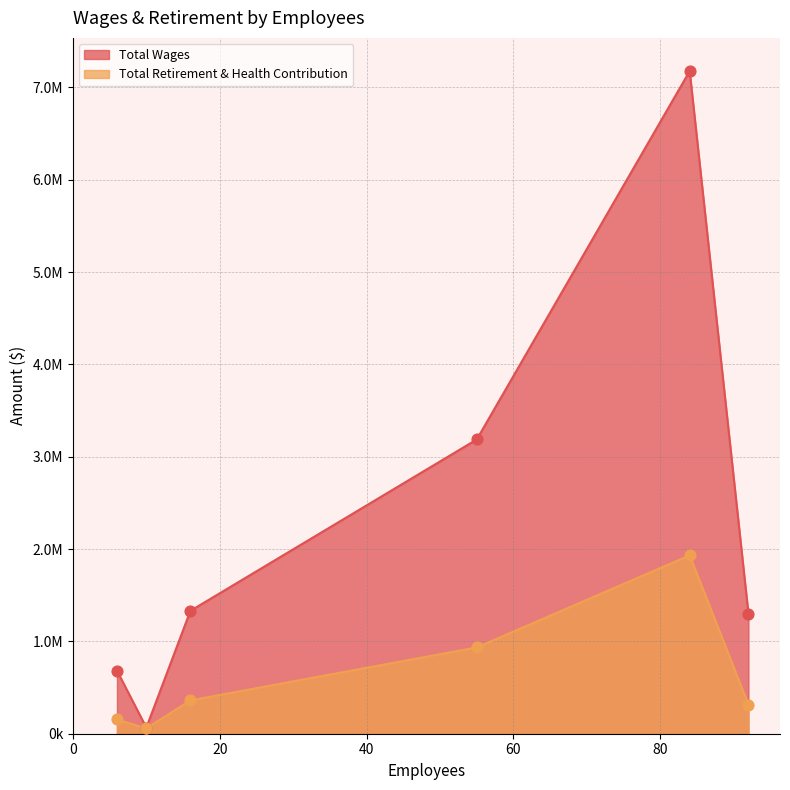

What is the total value across all series at 55?

4122331